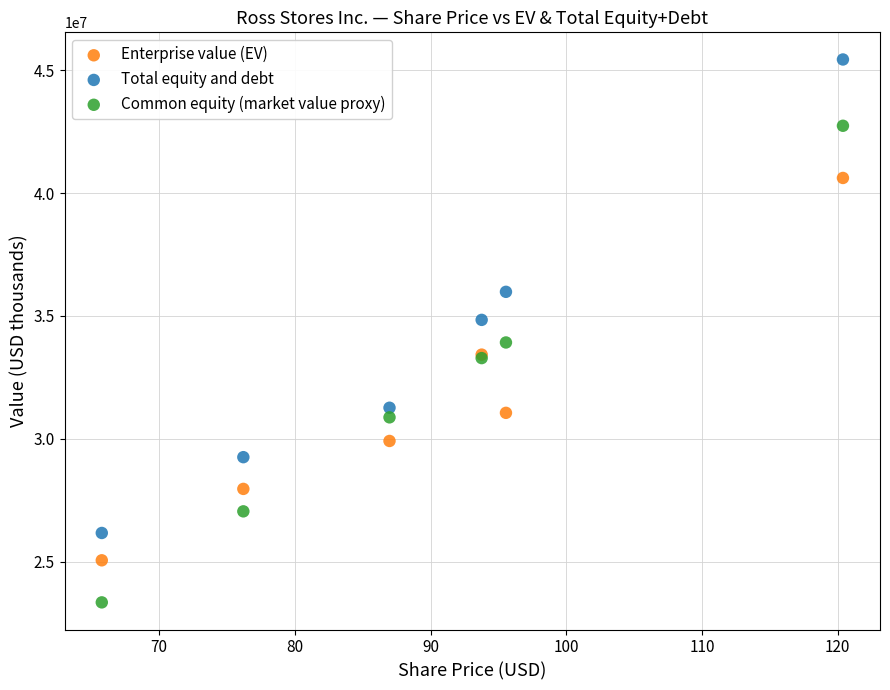

Which series reaches the maximum Y coordinate?

Total equity and debt